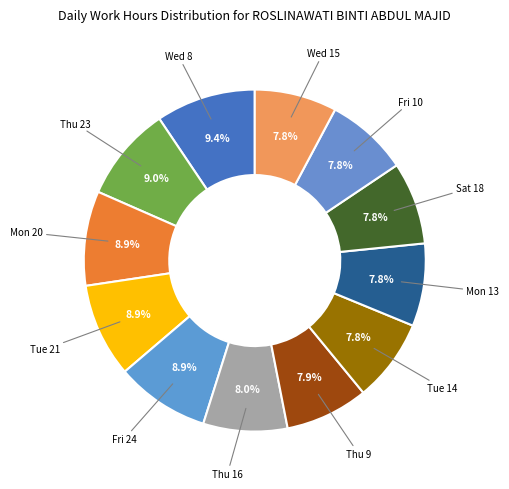

How many segments does this pie chart have?

12